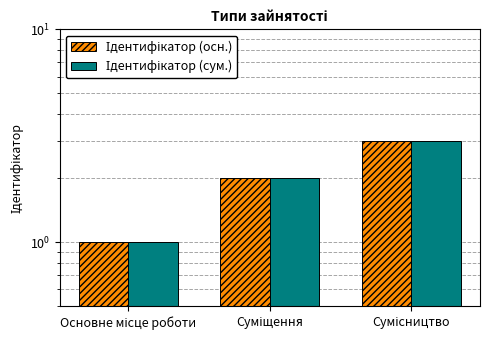

At which category is the sum across all series the highest?

Сумісництво